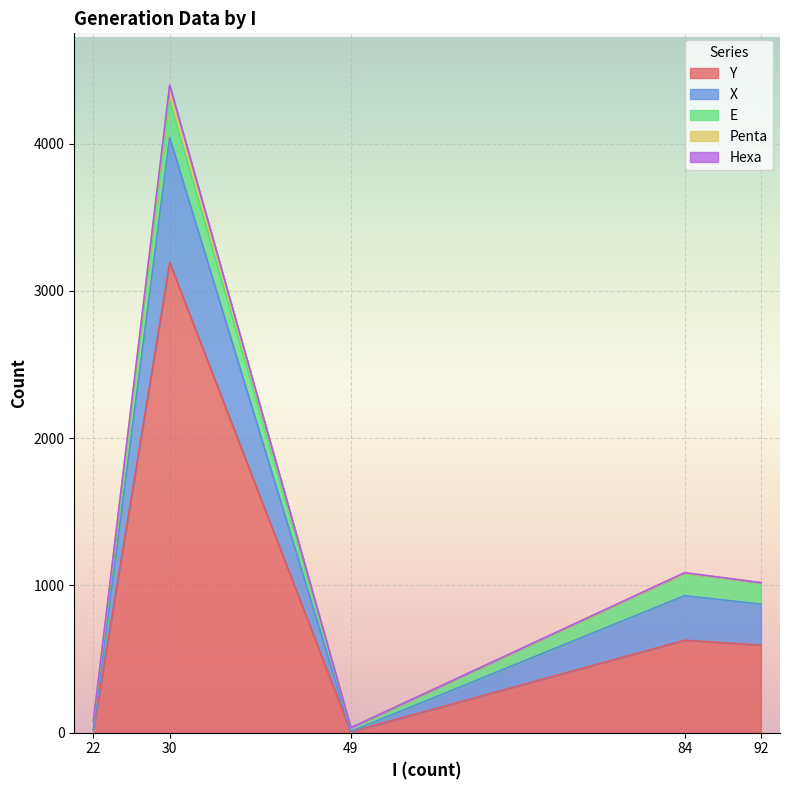

At which category is the sum across all series the highest?

30